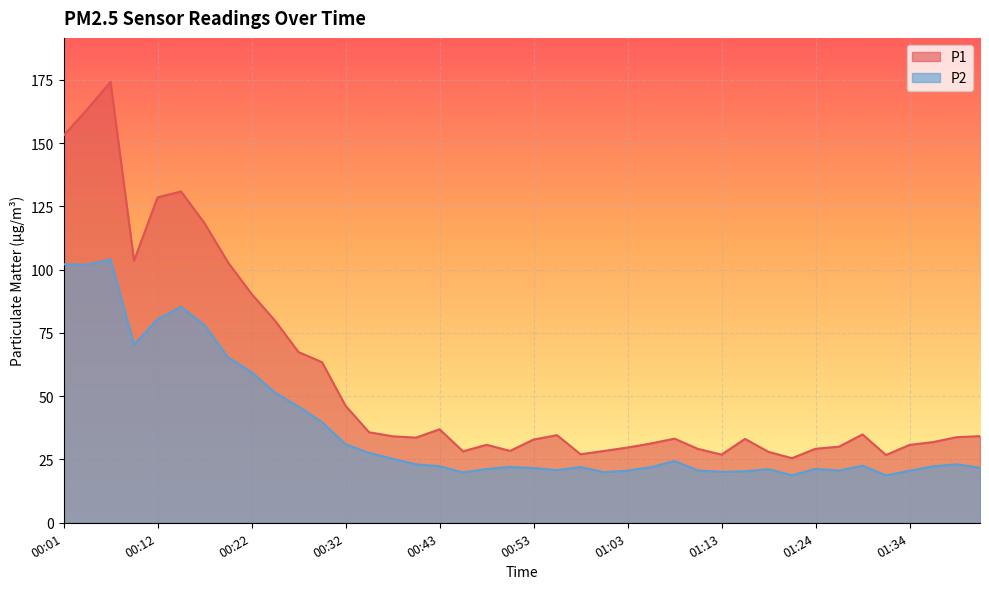

The P1 series shows 47.3 at 00:53. True or false?

False